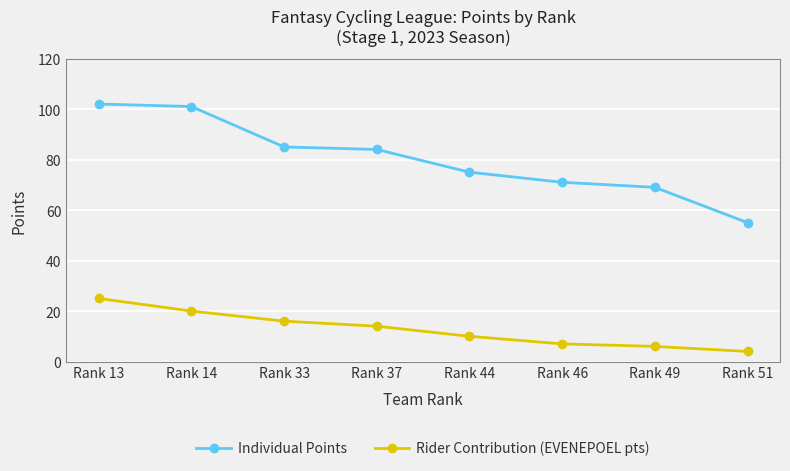

Rank the series at Rank 49 from highest to lowest value.

Individual Points, Rider Contribution (EVENEPOEL pts)